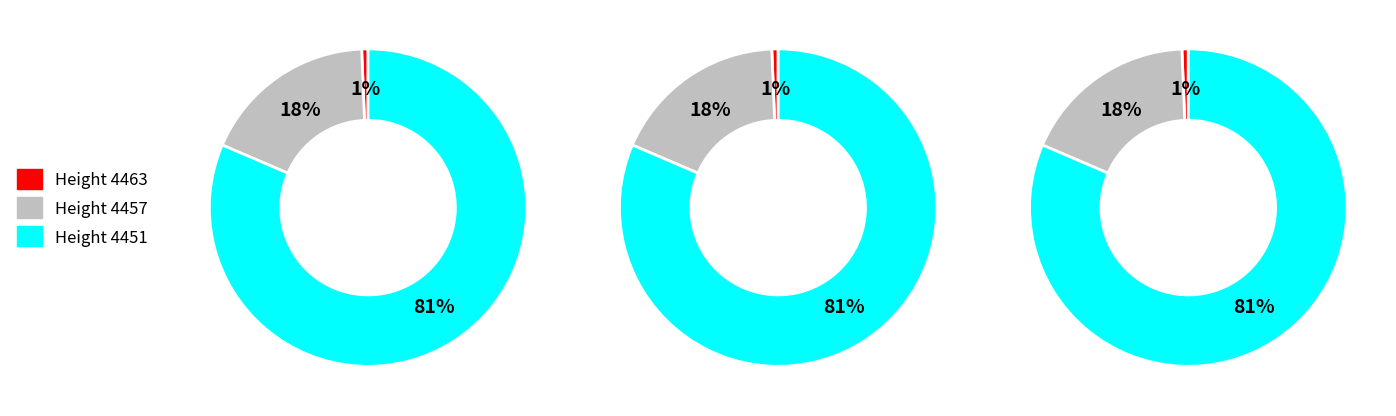

Count the number of slices in the pie.

3